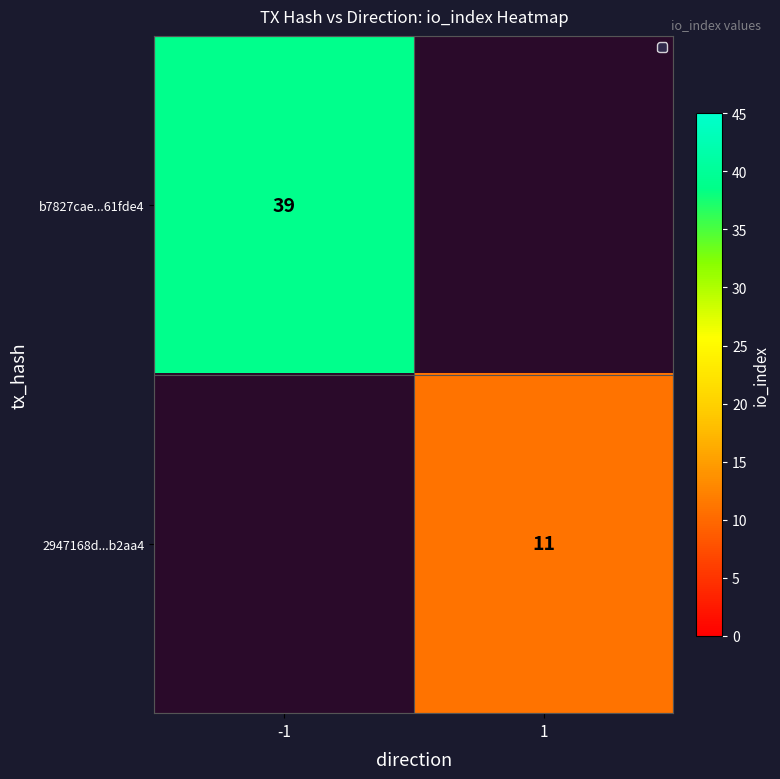

Is it true that 2947168d...b2aa4 equals 15 at 1?

False